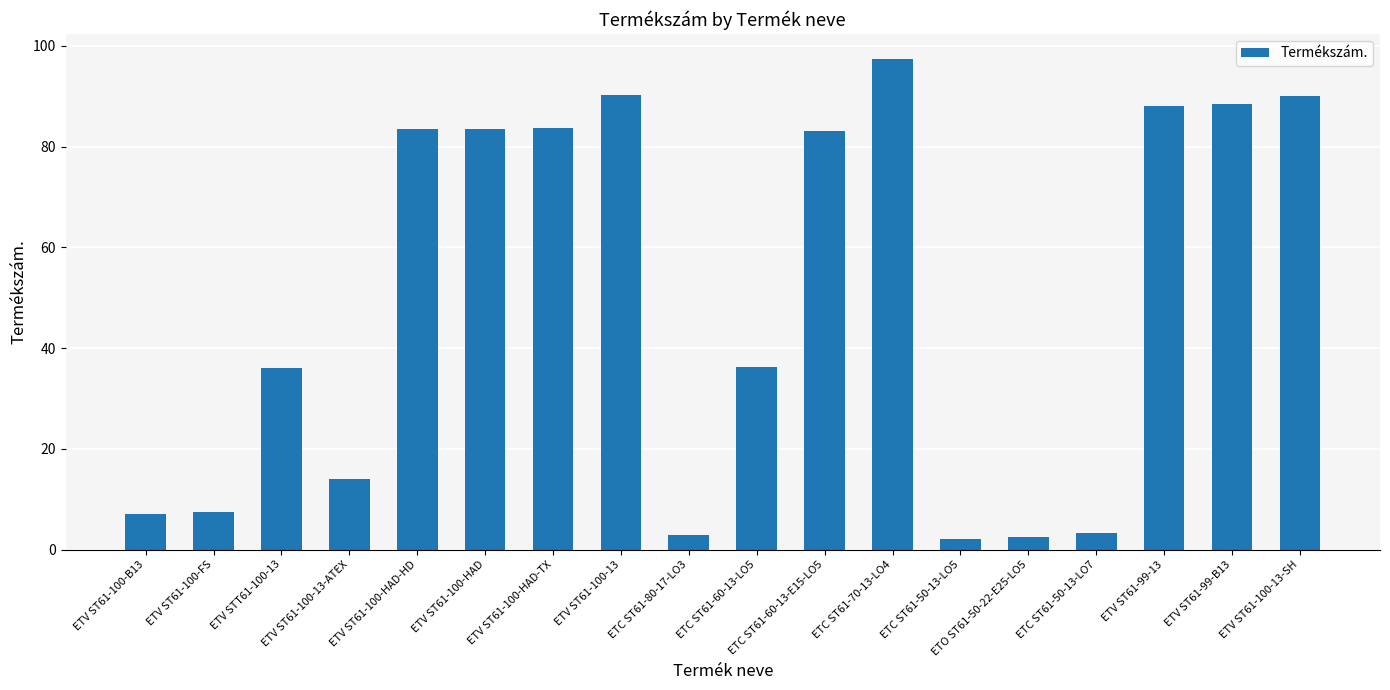

Count the number of values greater than 83.

9